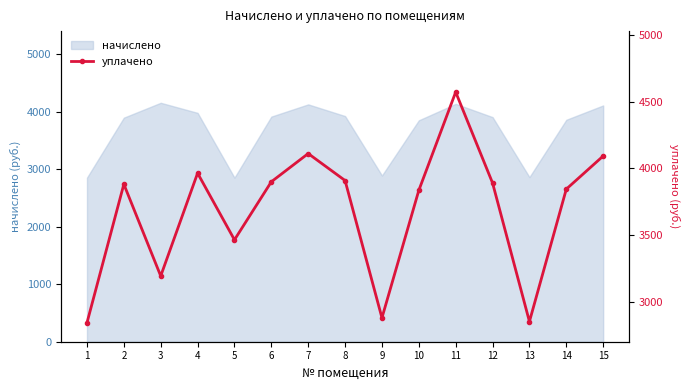

What is the maximum value for начислено?

4155.3